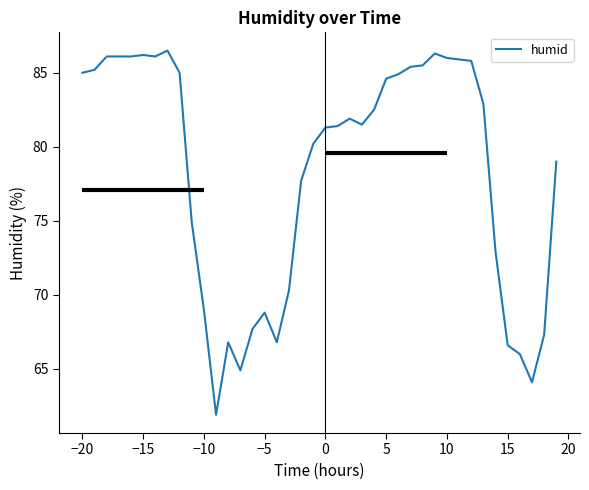

The humid series shows 86.0 at 10. True or false?

True